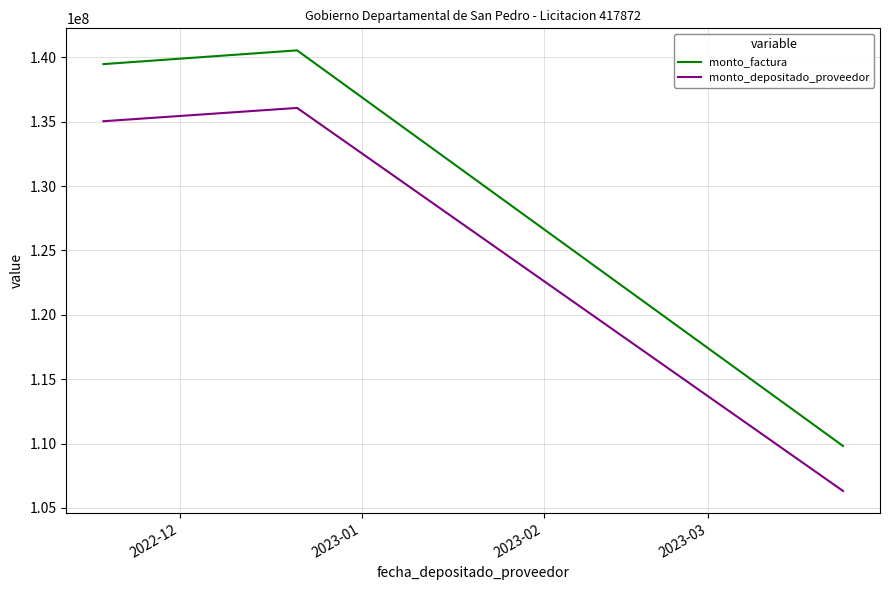

What is the minimum value for monto_depositado_proveedor?

106319084